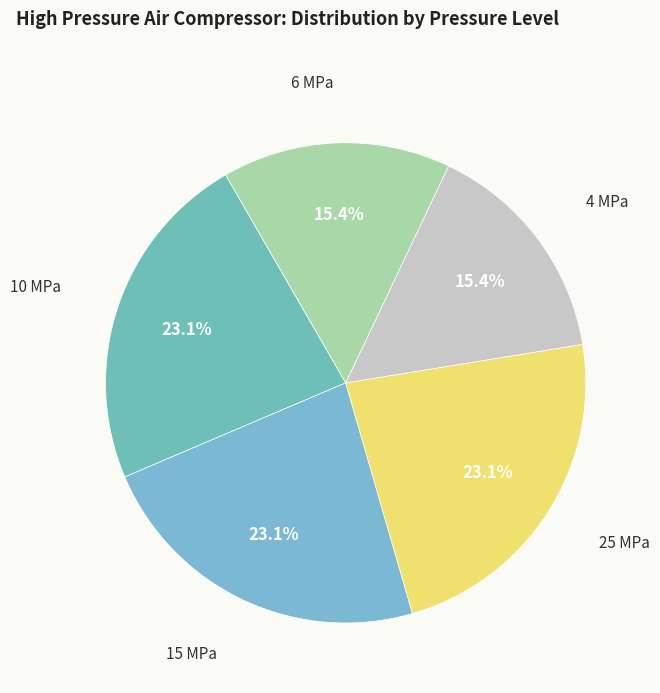

What is the ratio of the value at 4 MPa to the value at 15 MPa?

0.7